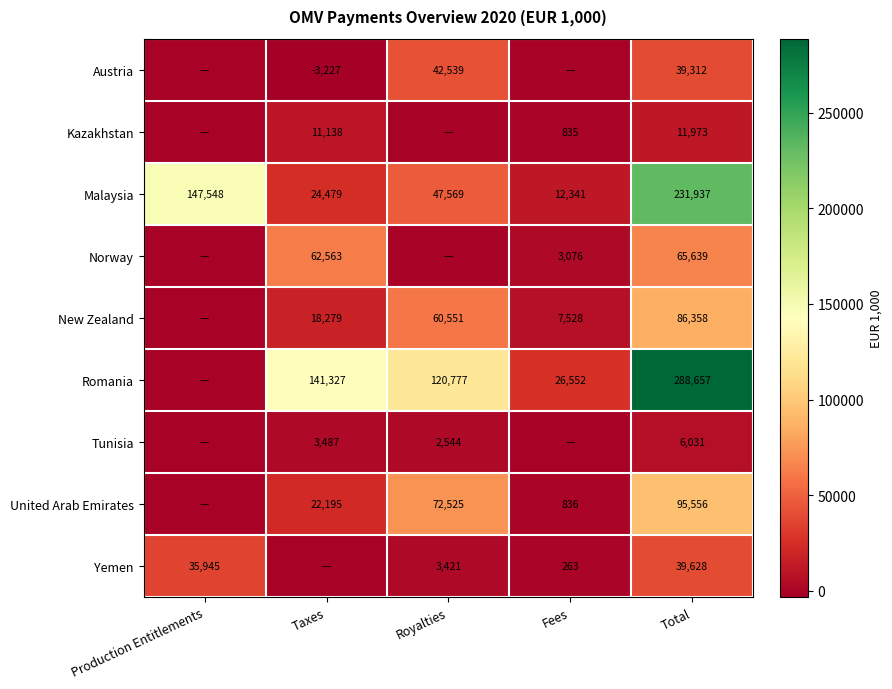

True or false: Norway has a value of 1443 at Fees.

False